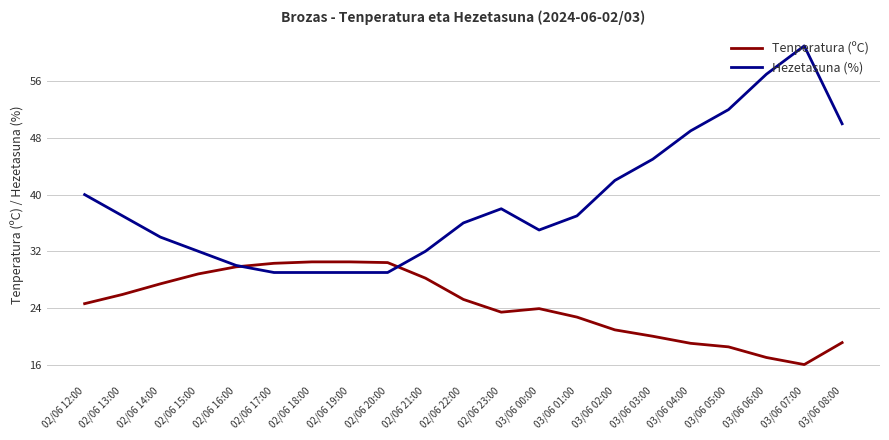

What is the lowest value of the Tenperatura (ºC) series?

16.0